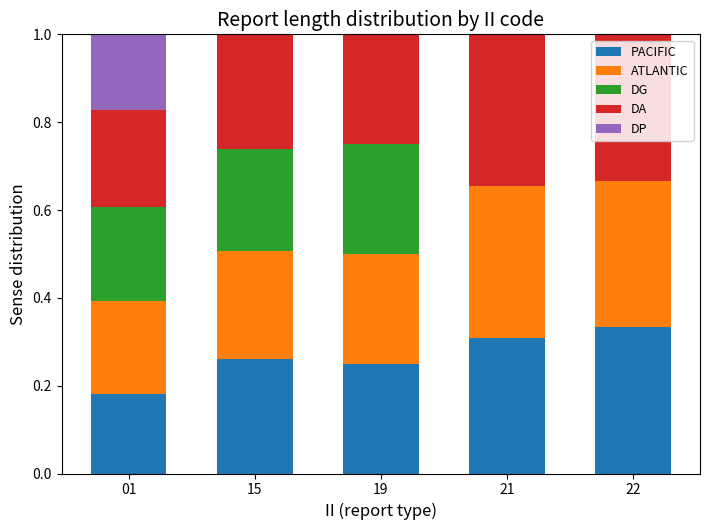

What is the value of the PACIFIC bar at the 2nd from the left?

0.3